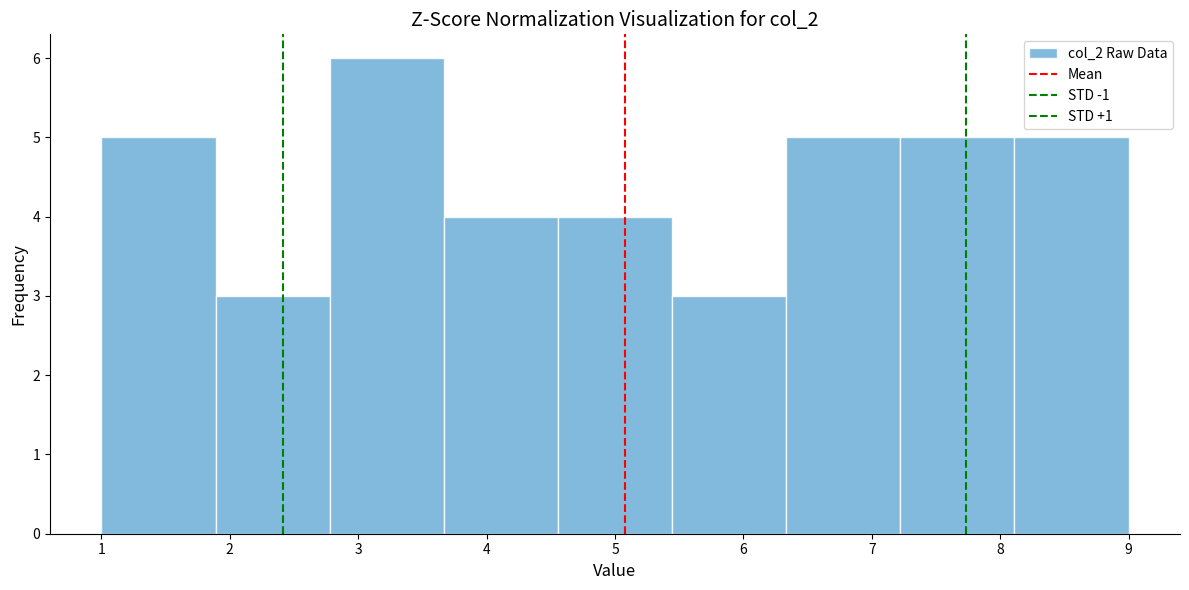

Reading left to right, list every bar in this chart as the range it spans on the x-axis followed by its height. Neither the bar edges nor the heights are printed on the chart, so give them approximately, as read against the axes.

1.0 to 1.9: 5
1.9 to 2.8: 3
2.8 to 3.7: 6
3.7 to 4.6: 4
4.6 to 5.4: 4
5.4 to 6.3: 3
6.3 to 7.2: 5
7.2 to 8.1: 5
8.1 to 9.0: 5